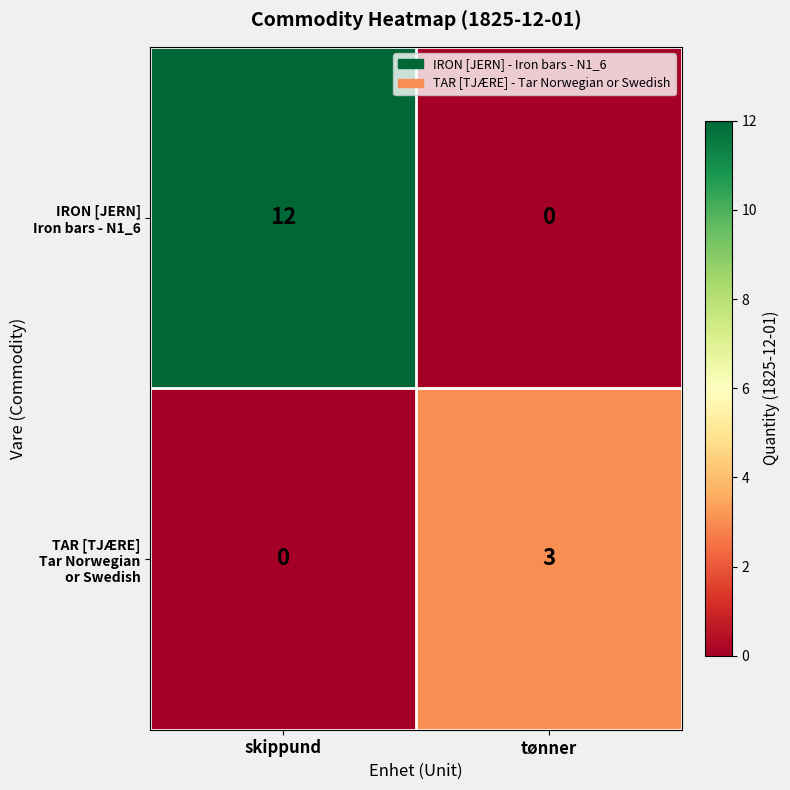

What is the total value across all series at skippund?

12